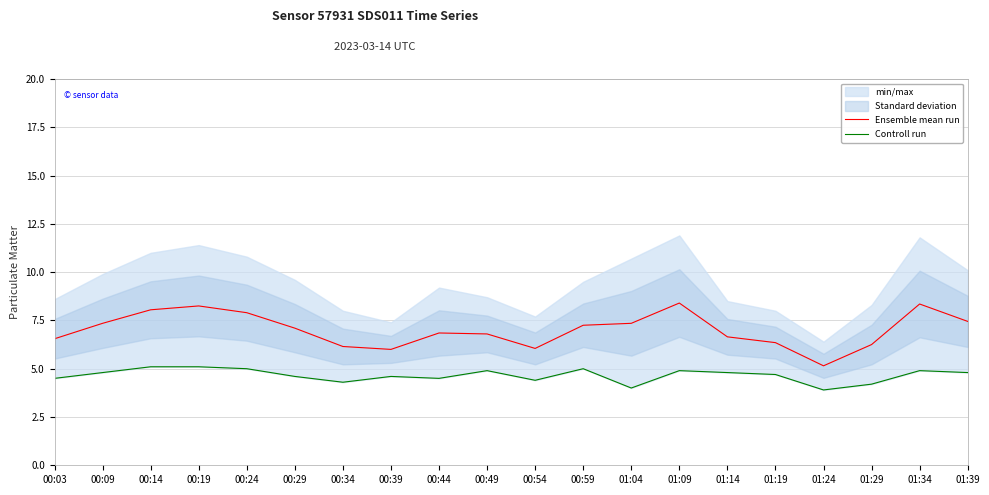

What is the highest value of the Controll run series?

5.1